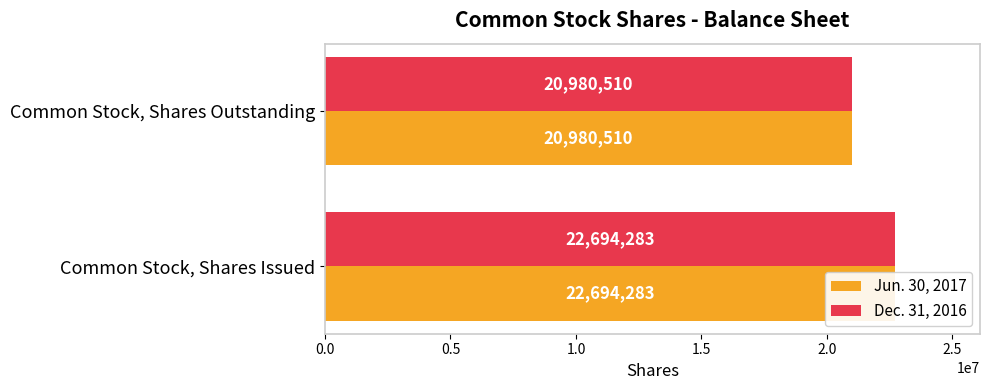

Which series has the largest total across all categories?

Jun. 30, 2017